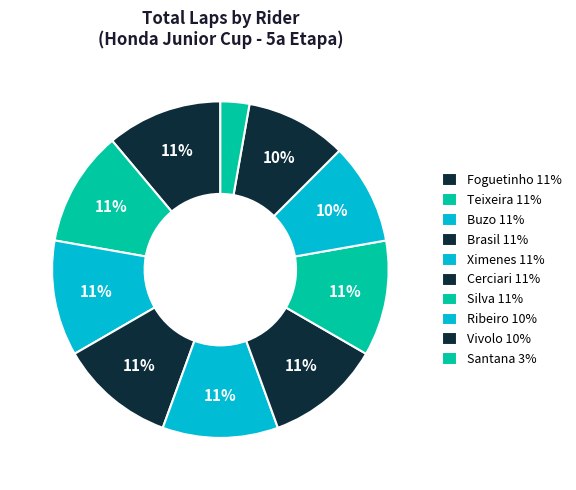

Which slice is the largest?

Guilherme Foguetinho